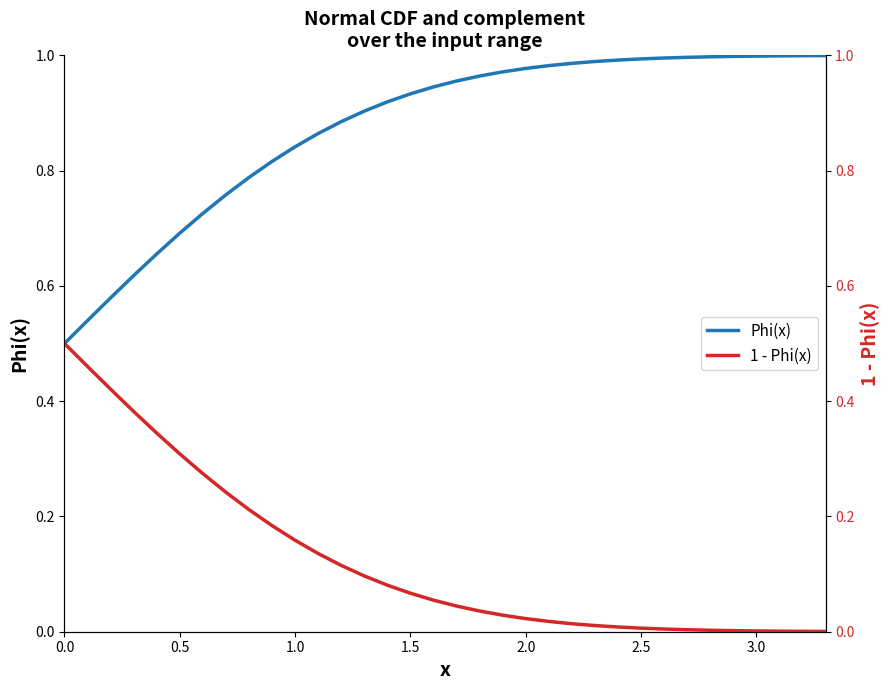

The Phi(x) series shows 1.0 at 2.5. True or false?

True